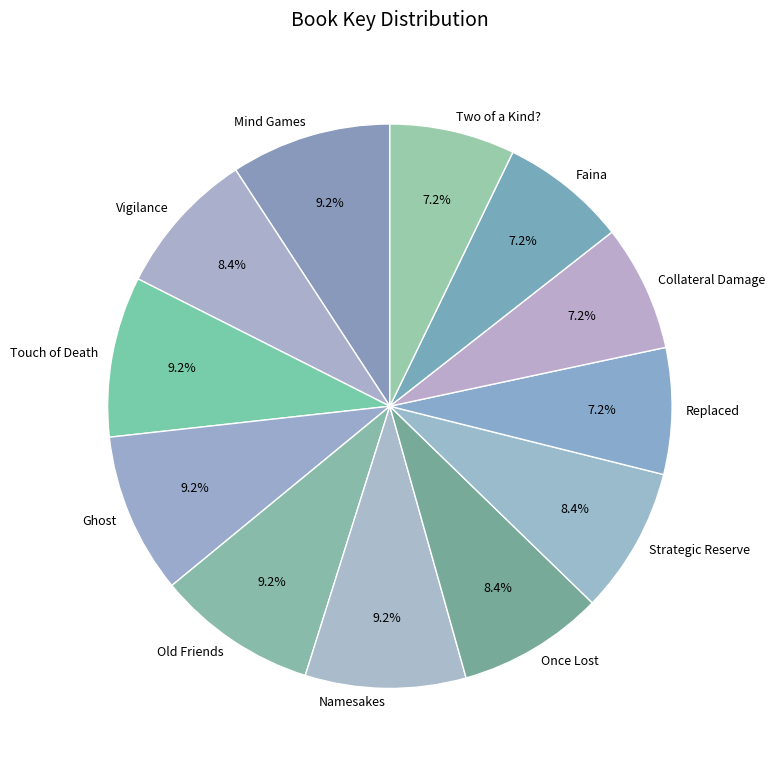

To the nearest percent, what is the combined percentage of Faina and Namesakes?

16%